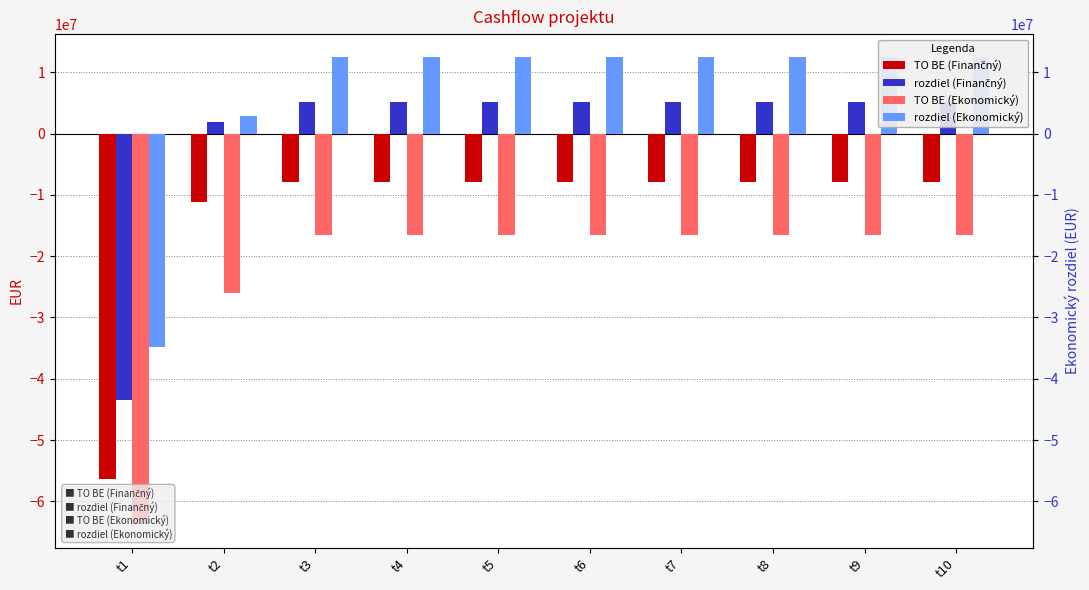

What is the minimum value for TO BE (Ekonomický)?

-63763817.9